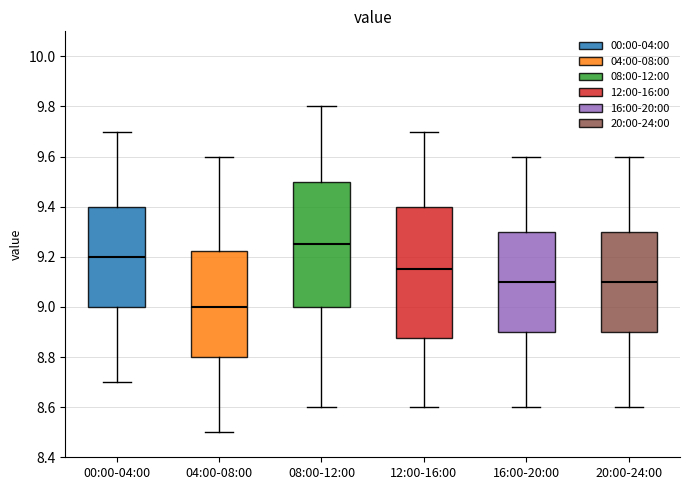

Where is the upper edge of the box for 08:00-12:00 on the y-axis? The values are not printed on the chart, so give them approximately, as read against the axis.

9.50